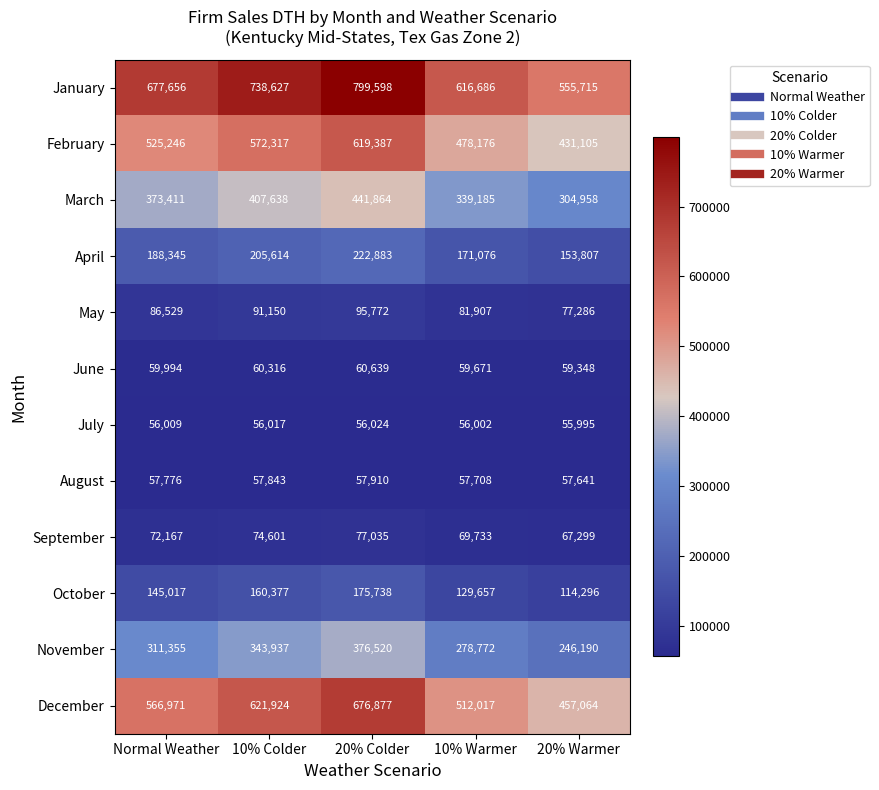

At which category is the sum across all series the highest?

20% Colder